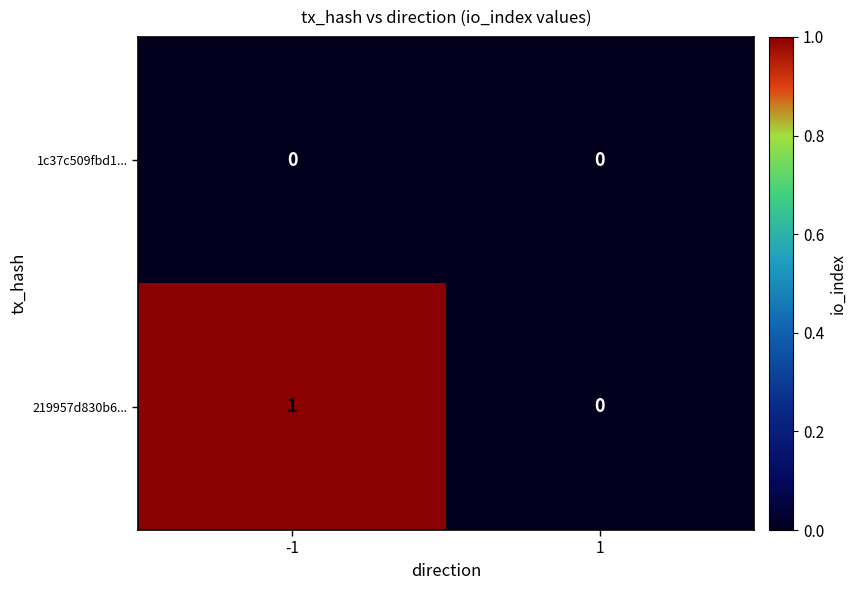

Rank the series by their average value, from lowest to highest.

1c37c509fbd1..., 219957d830b6...